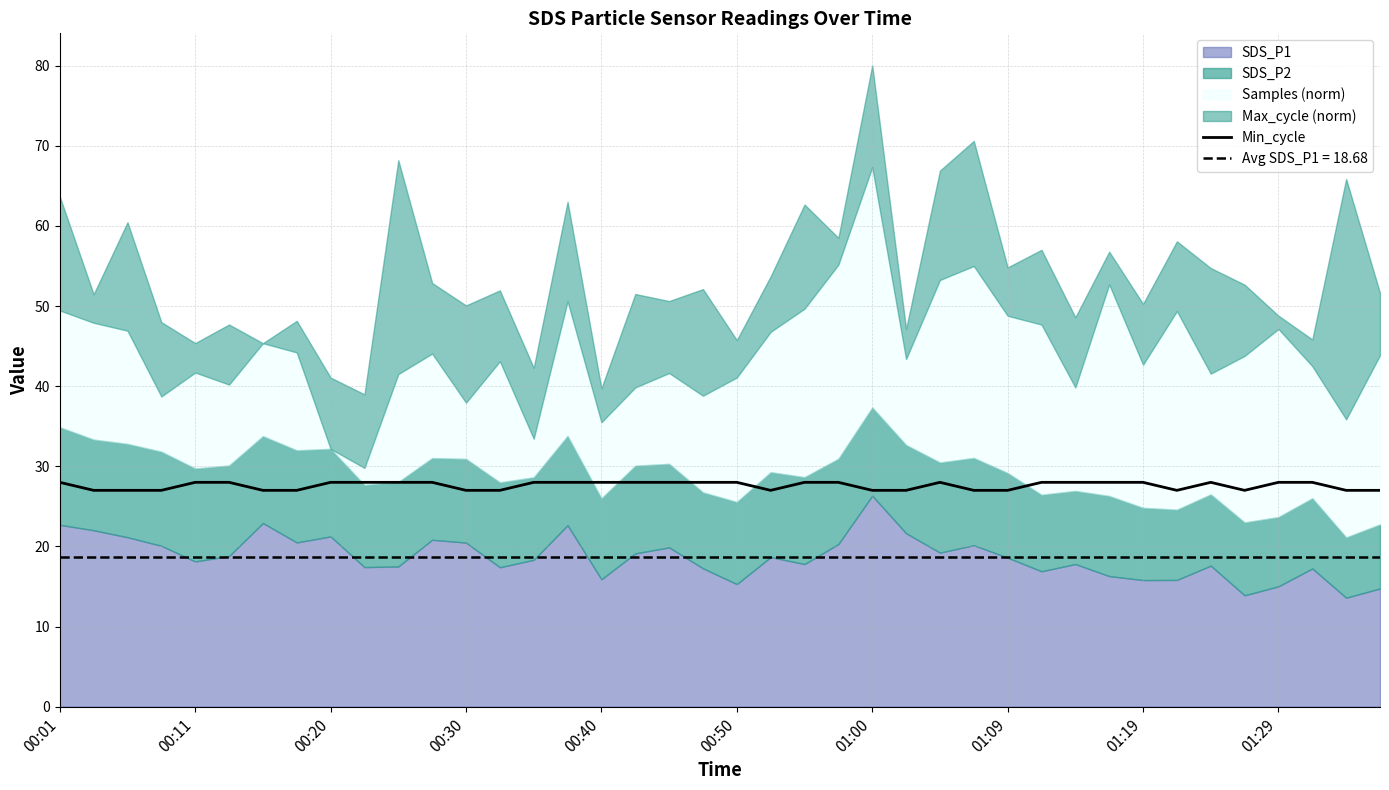

What is the approximate value at 10?

28